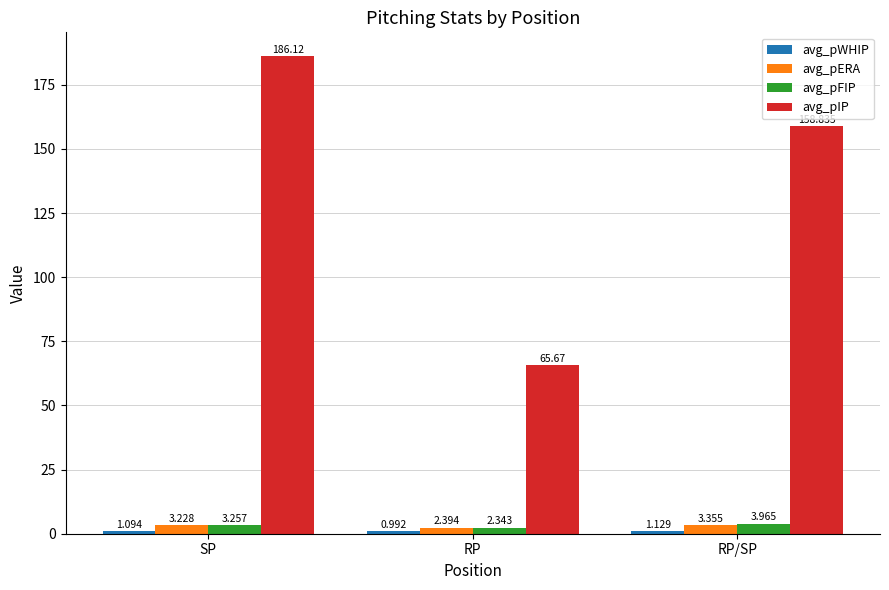

At which category is the sum across all series the highest?

SP